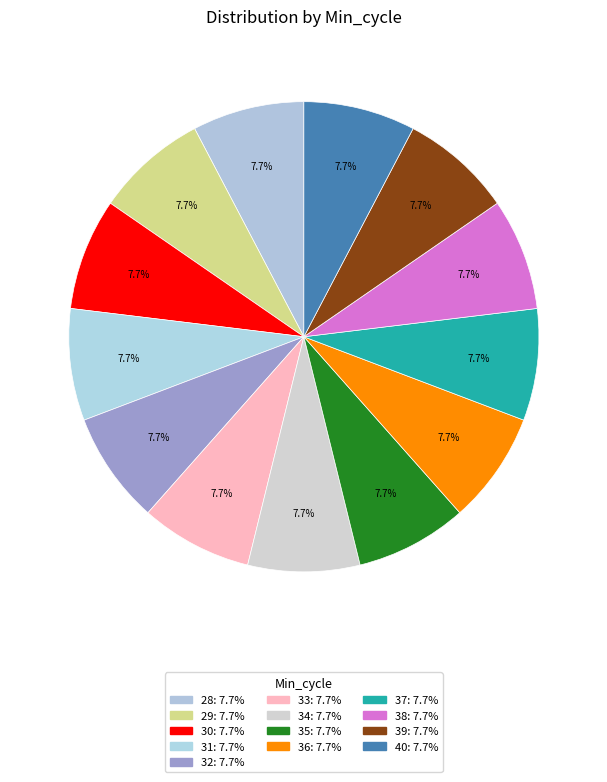

To the nearest percent, what percentage of the pie is 34?

8%